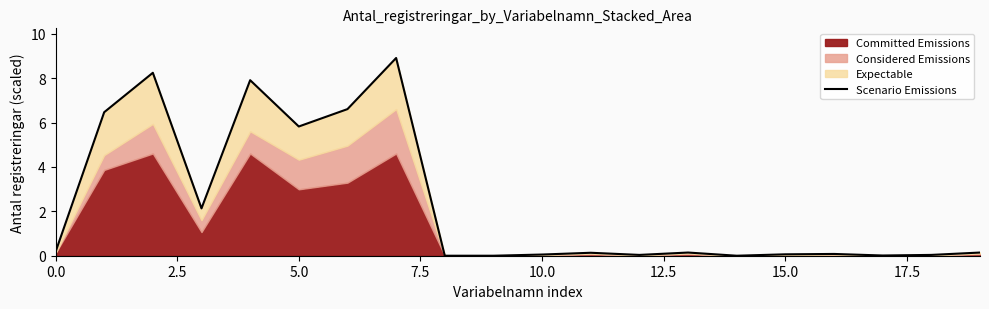

True or false: there are more than 0 points higher than both neighbors.

True